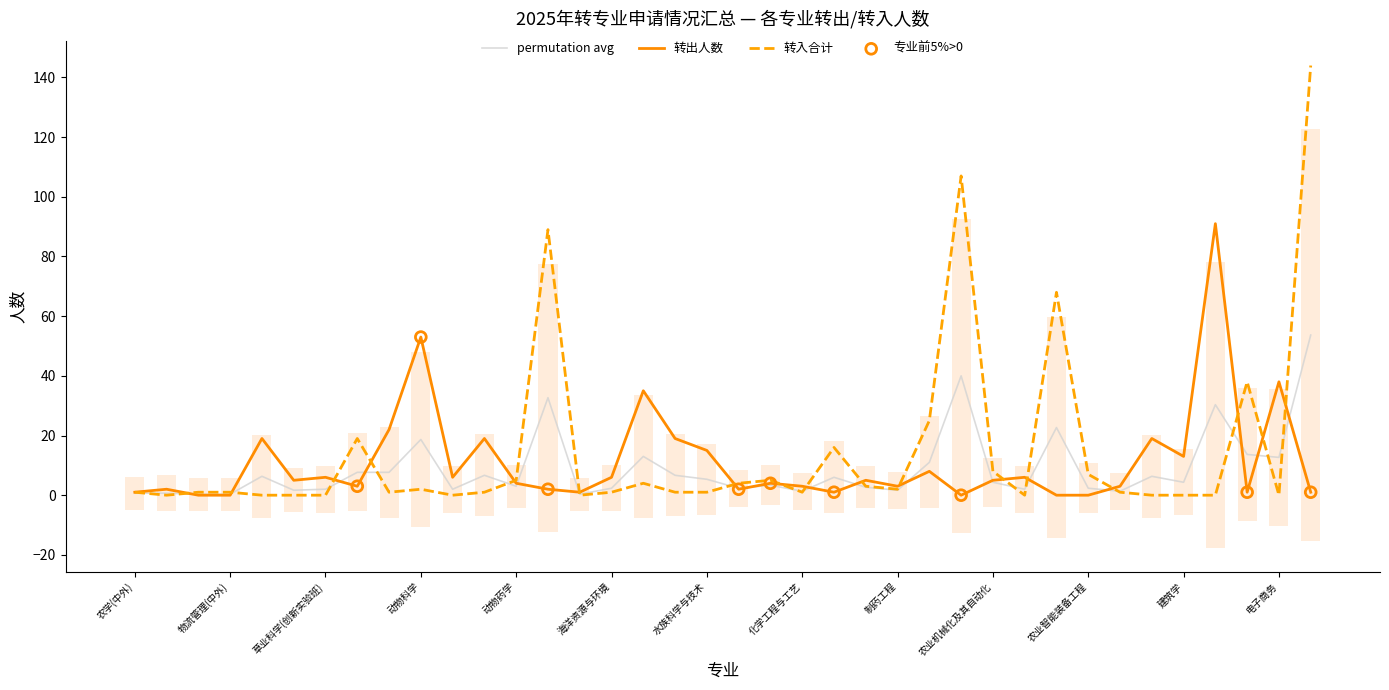

At which category is the sum across all series the highest?

会计学